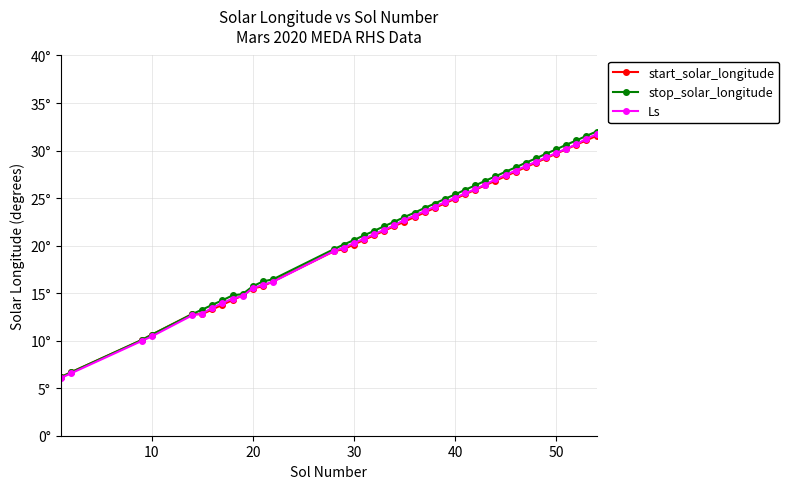

Is this an area chart (filled region under the line)?

No